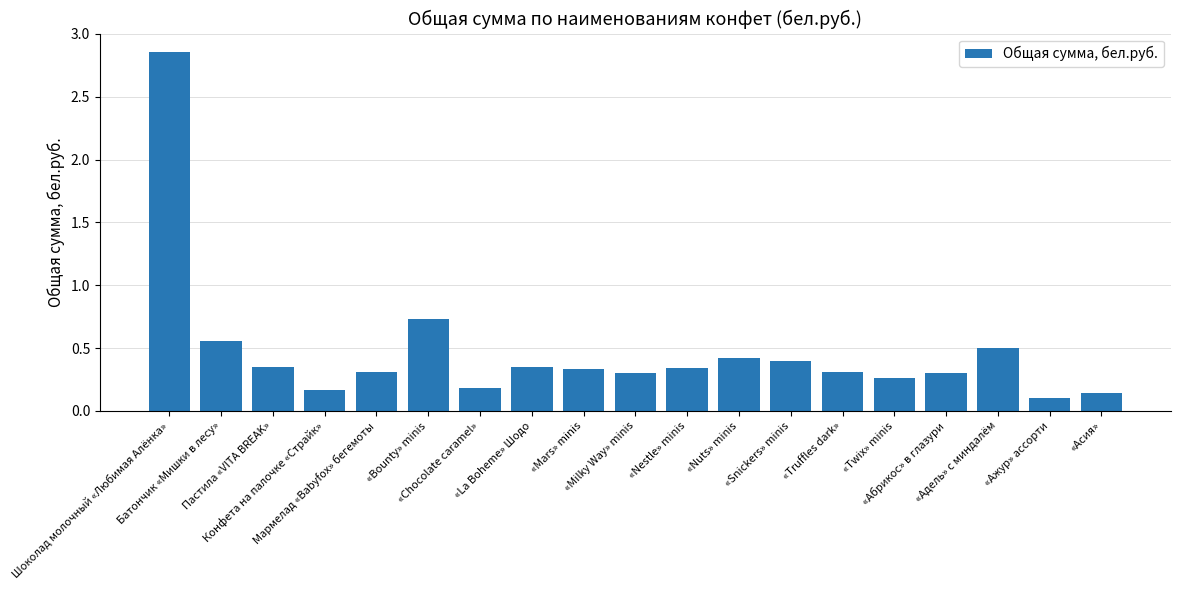

What is the difference between the maximum and minimum values?

2.8